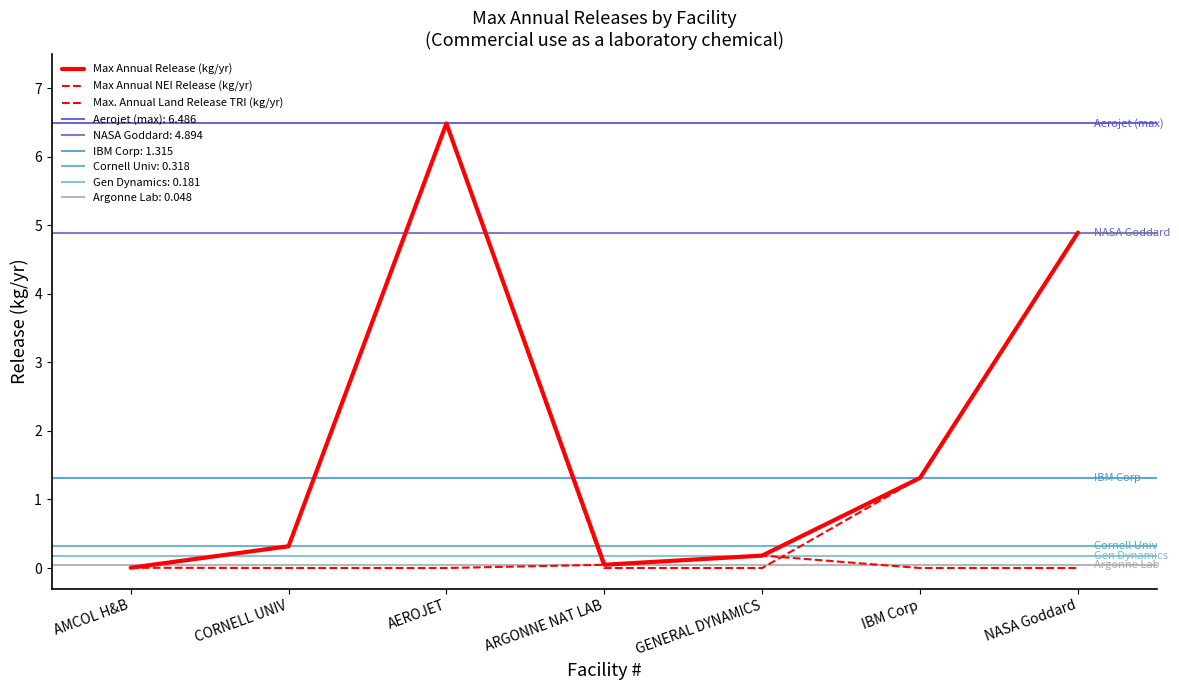

Which label corresponds to the largest value in the chart?

AEROJET